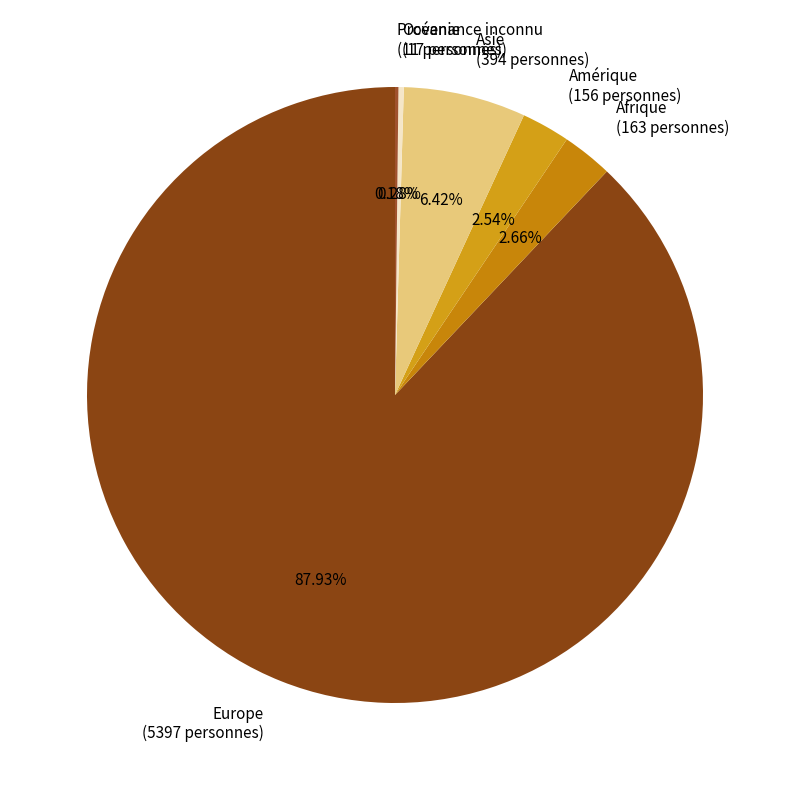

Which category accounts for the majority?

Europe